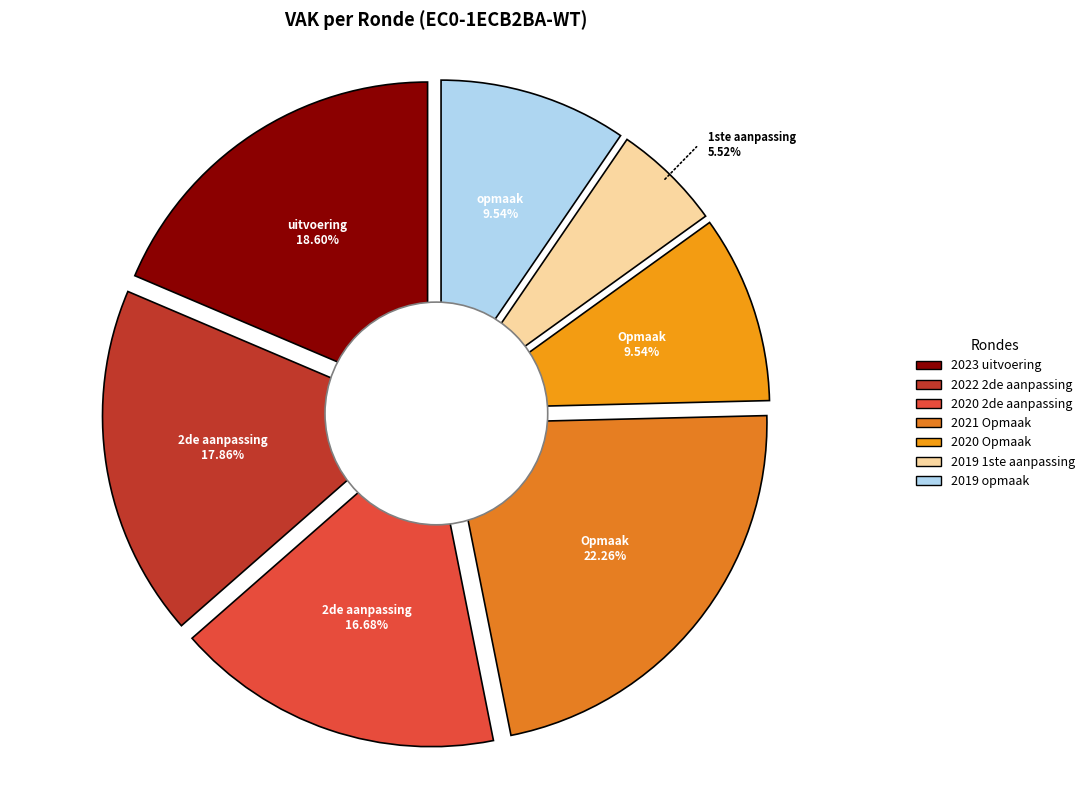

Does any single category account for the majority?

No